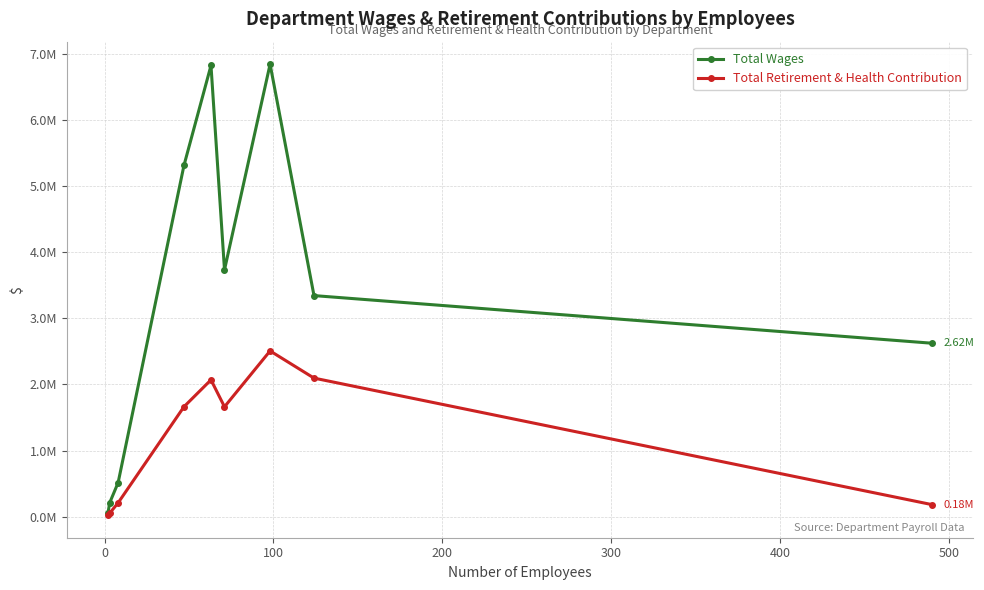

Reading left to right, list all the values displayed in this chart.

Total Wages: 55292	211024	515449	5310349	6820305	3732104	6839660	3342939	2623030
Total Retirement & Health Contribution: 24411	53982	210606	1663047	2069478	1662422	2506742	2095920	183753